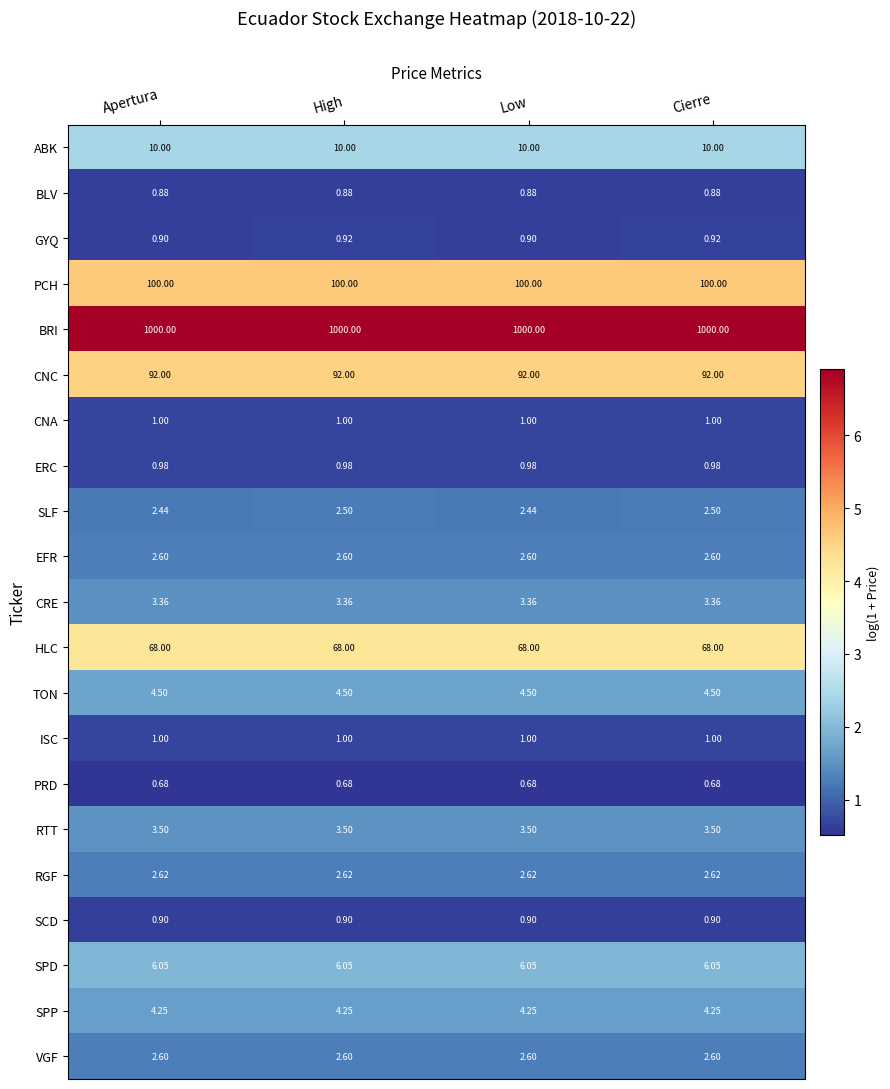

Is the value of ISC at Cierre greater than the value of SLF at Apertura?

No